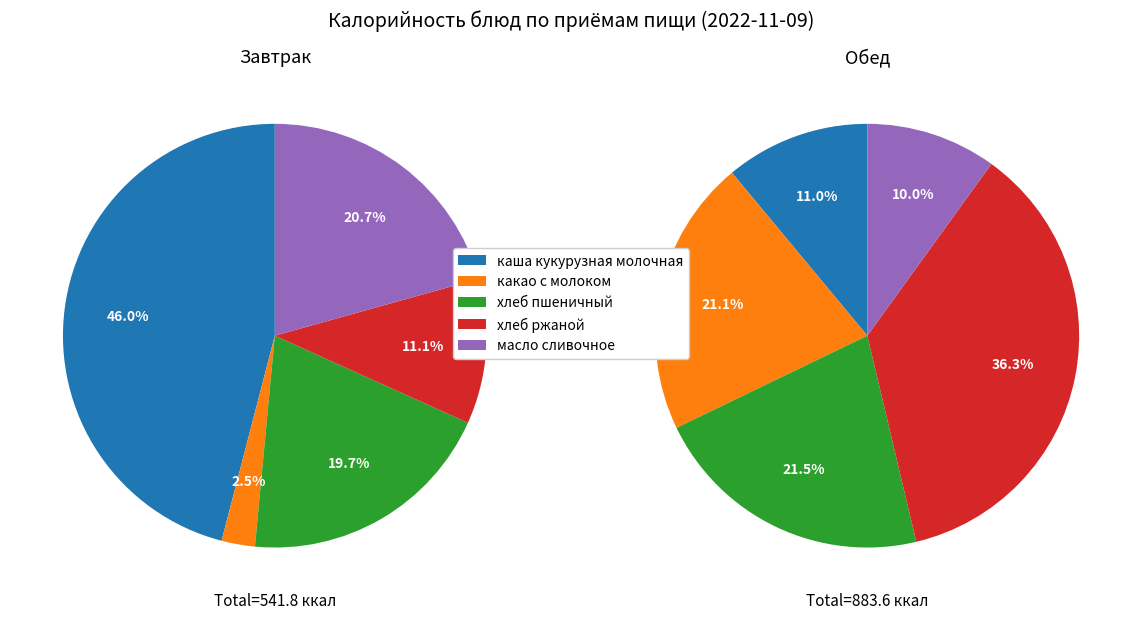

Count the number of slices in the pie.

5